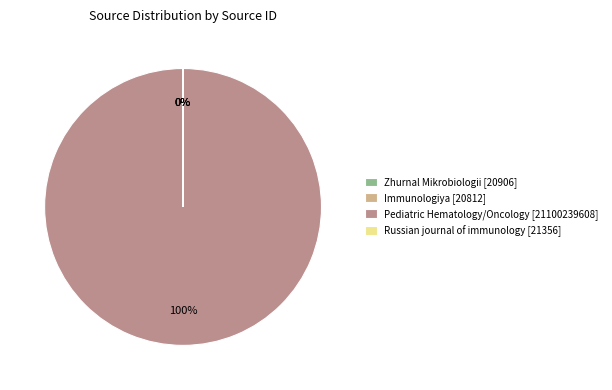

How many slices are in this pie chart?

4